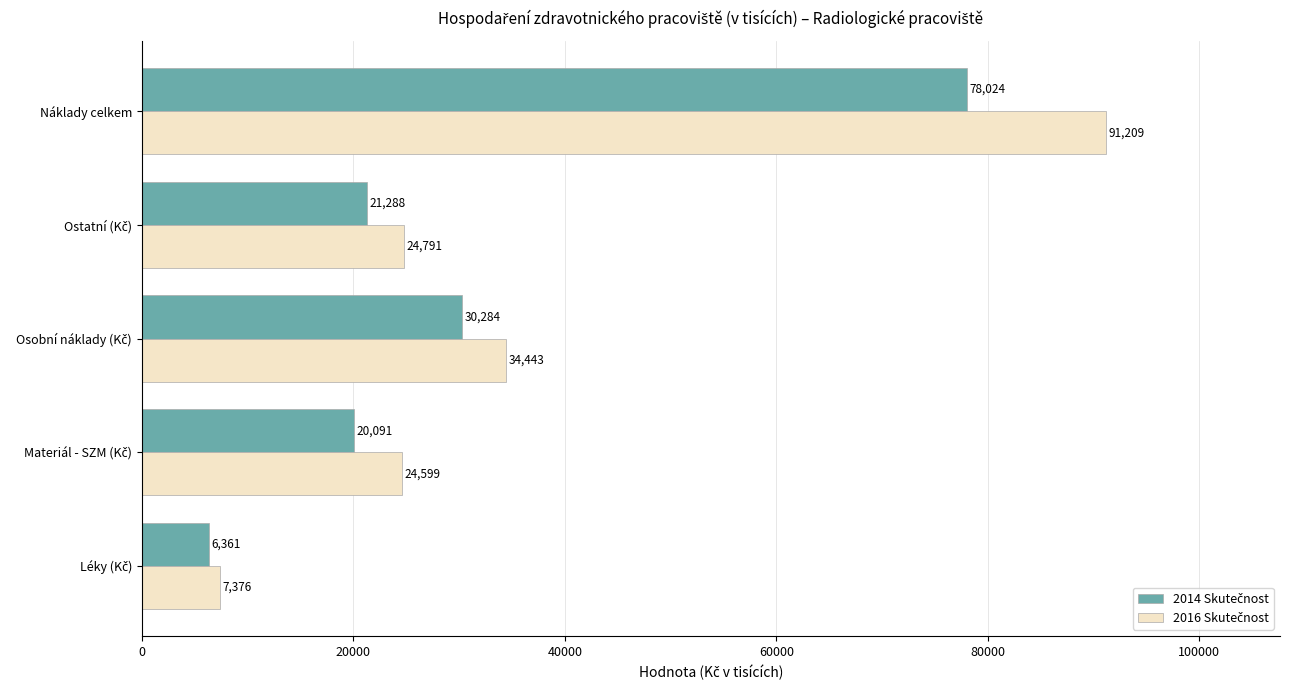

What is the greatest value displayed?

91209.0